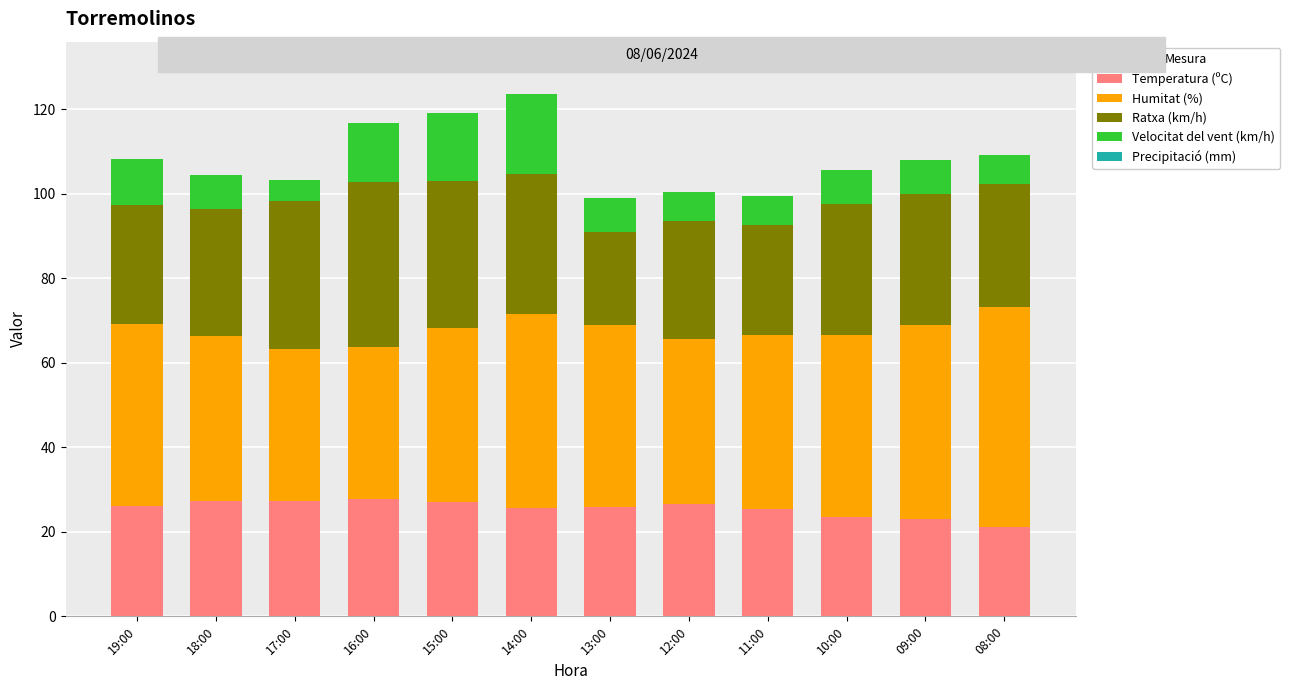

What is the highest value of the Temperatura (ºC) series?

27.7